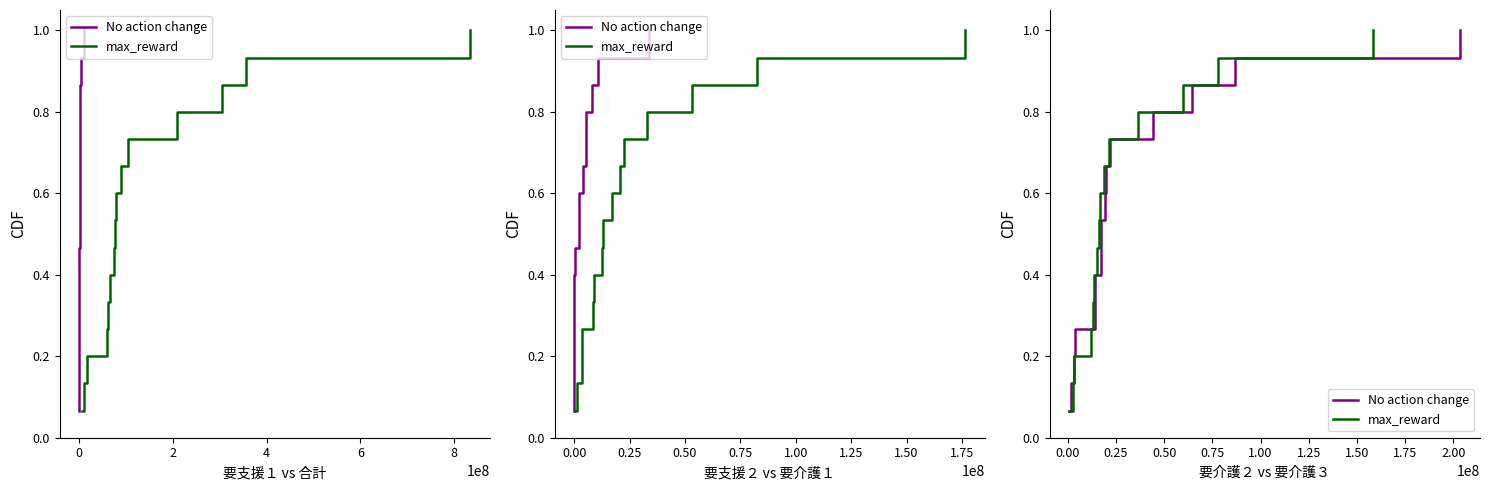

Where is max_reward nearest to the value 0?

−2